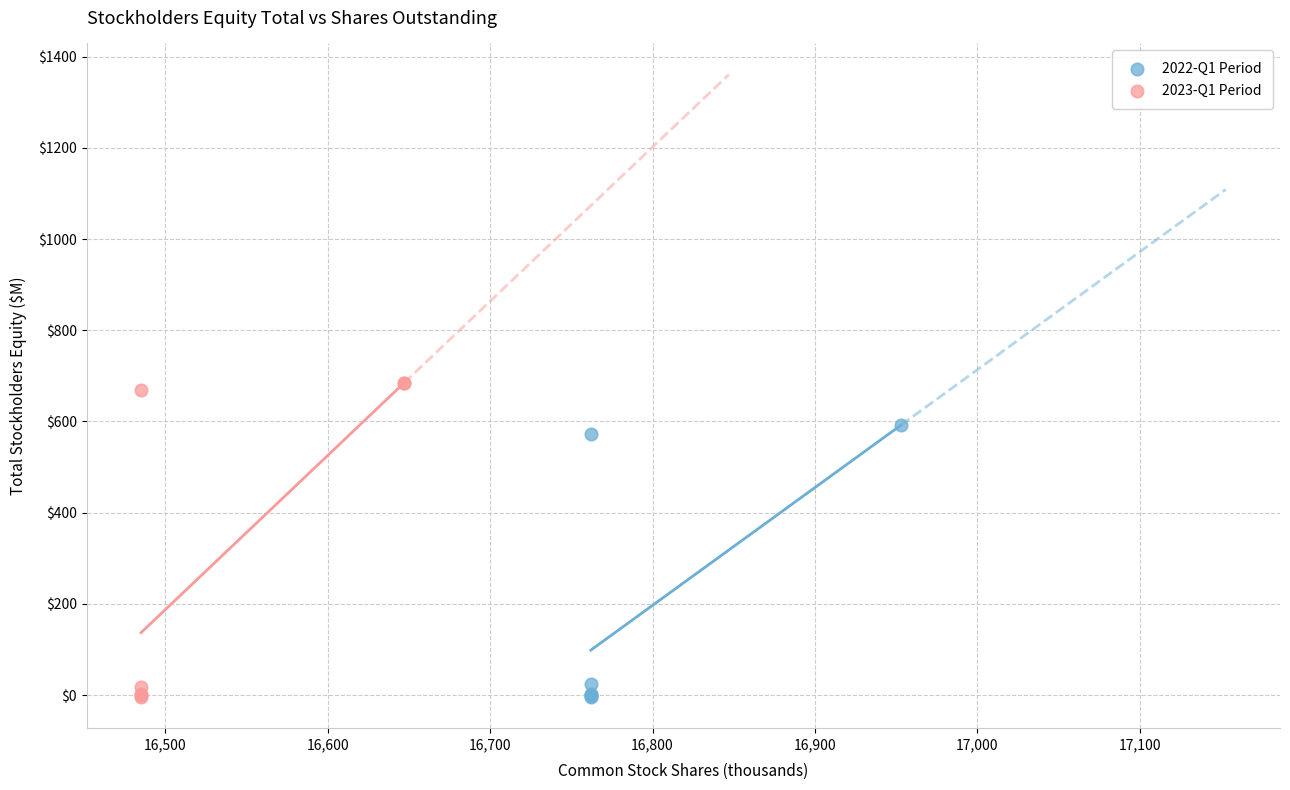

Which series reaches the maximum Y coordinate?

2023-Q1 Period